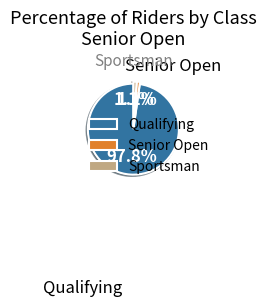

How many slices are in this pie chart?

3